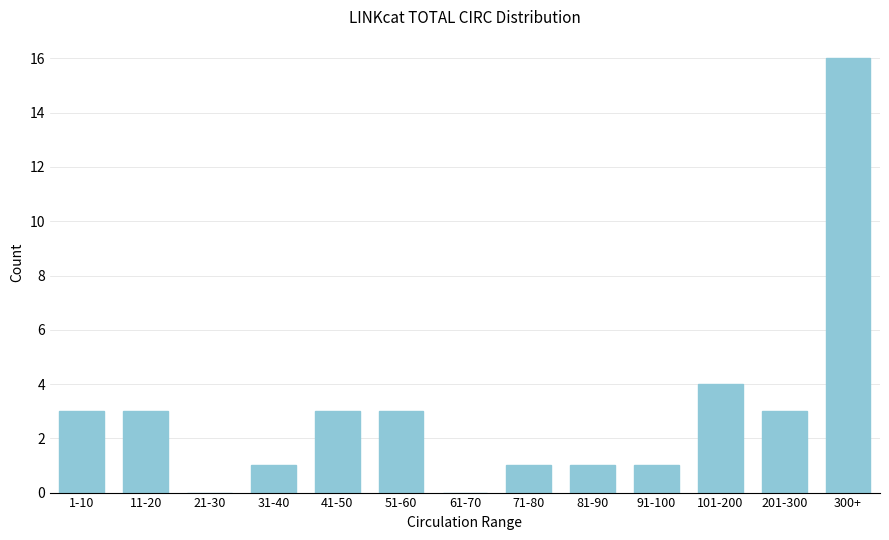

Reading left to right, what are all the values shown in this chart?

1-10=3	11-20=3	21-30=0	31-40=1	41-50=3	51-60=3	61-70=0	71-80=1	81-90=1	91-100=1	101-200=4	201-300=3	300+=16